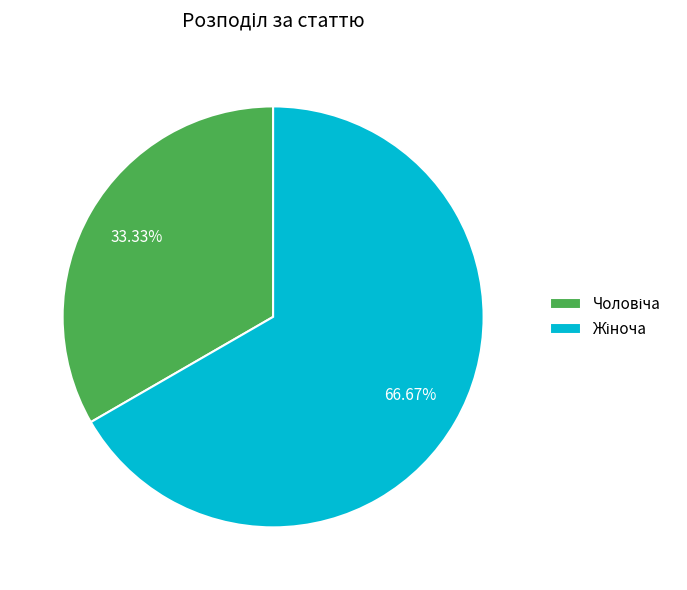

Is there a majority slice in this chart?

Yes